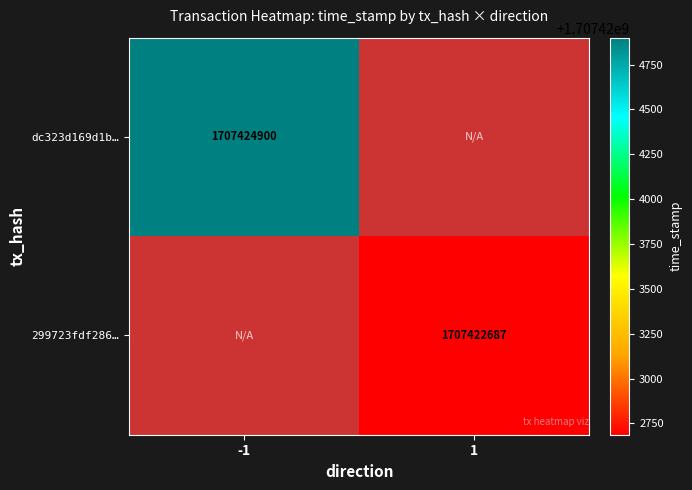

At how many categories does at least one series exceed 1707423137?

1